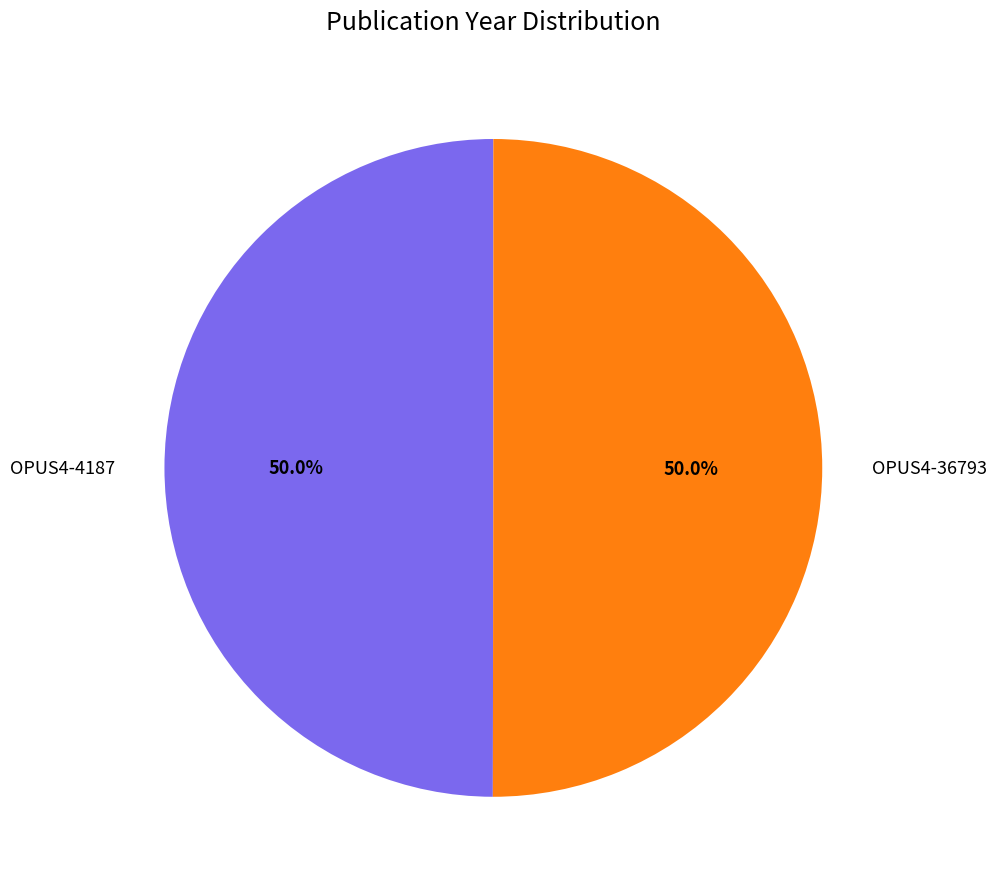

Approximately how many times larger is the value at OPUS4-4187 compared to OPUS4-36793?

1.0